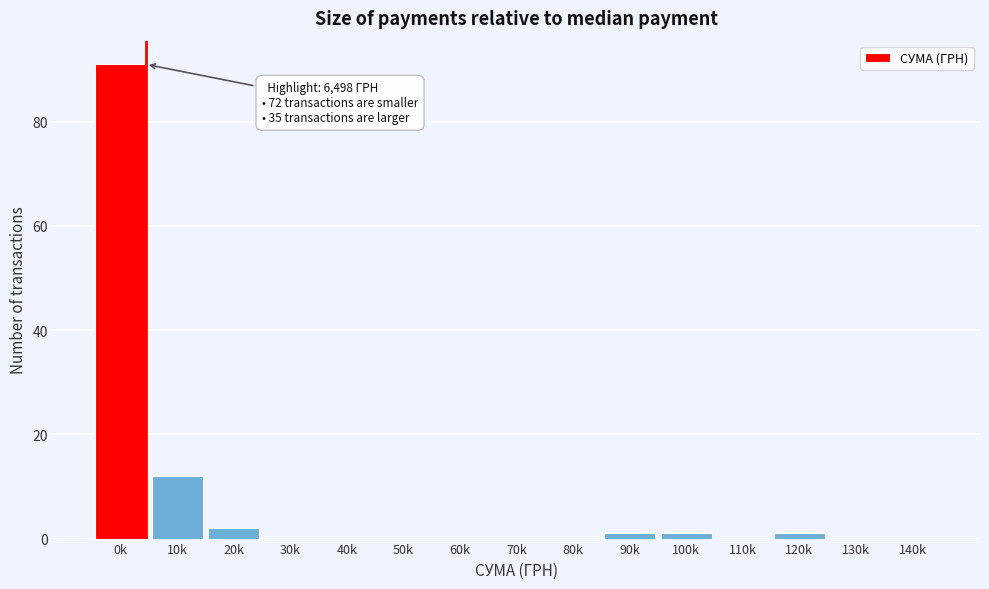

Reading left to right, list all the values displayed in this chart.

0k=91	10k=12	20k=2	30k=0	40k=0	50k=0	60k=0	70k=0	80k=0	90k=1	100k=1	110k=0	120k=1	130k=0	140k=0